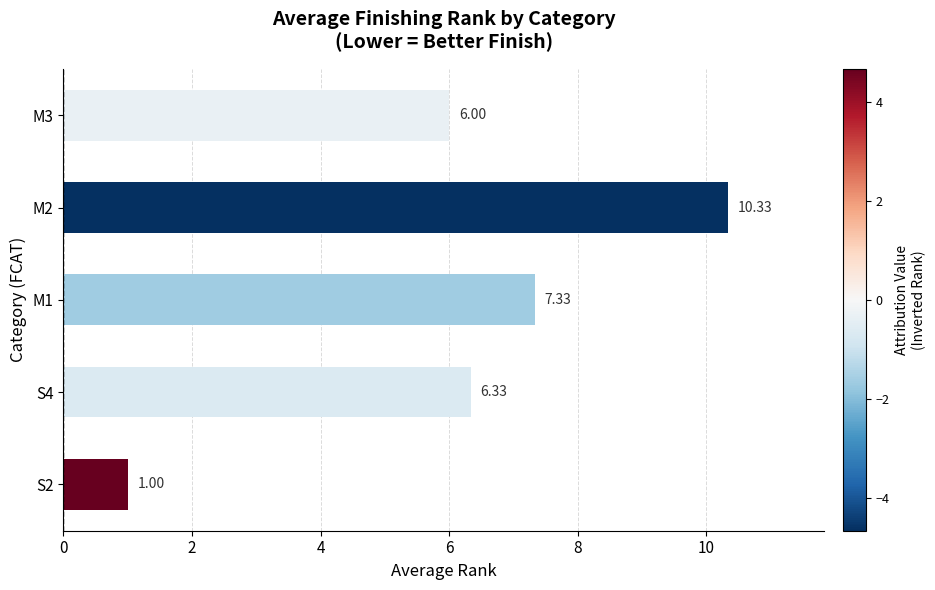

What is the ratio of the value at M1 to the value at M3?

1.2